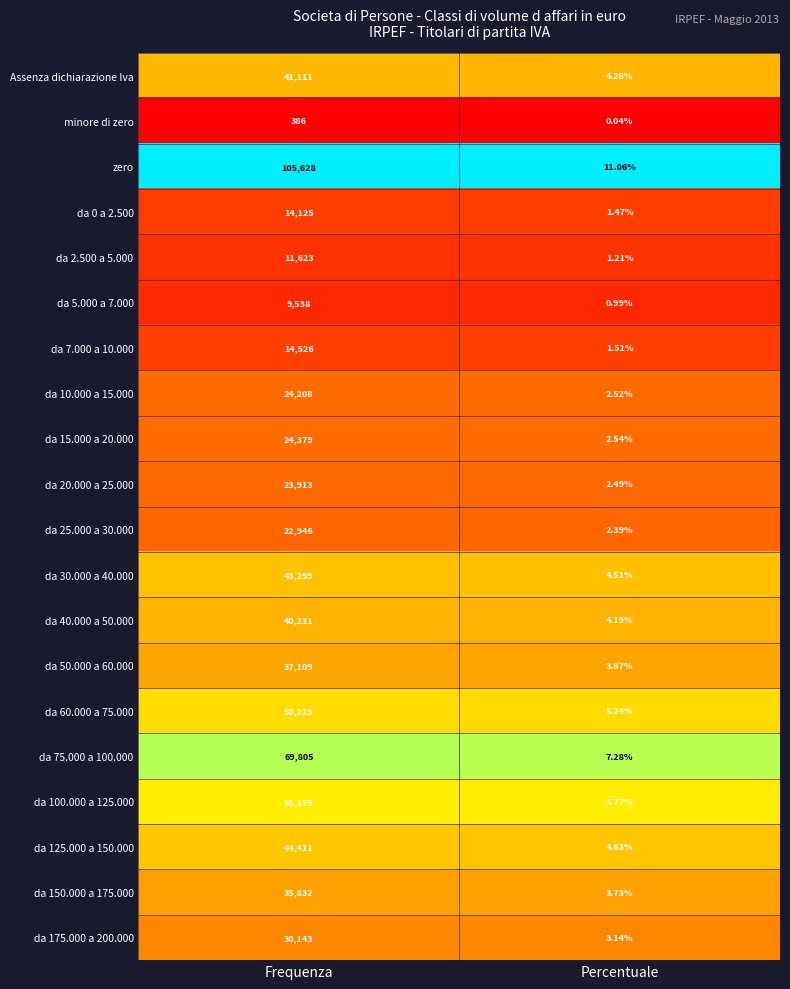

Which category has the lowest value in the da 150.000 a 175.000 series?

Percentuale